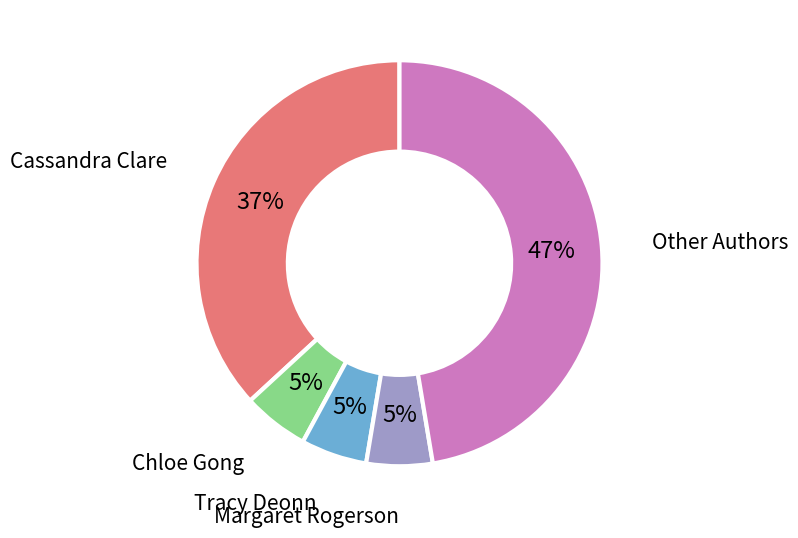

To the nearest percent, what is the difference between the largest and smallest slice percentages?

42%